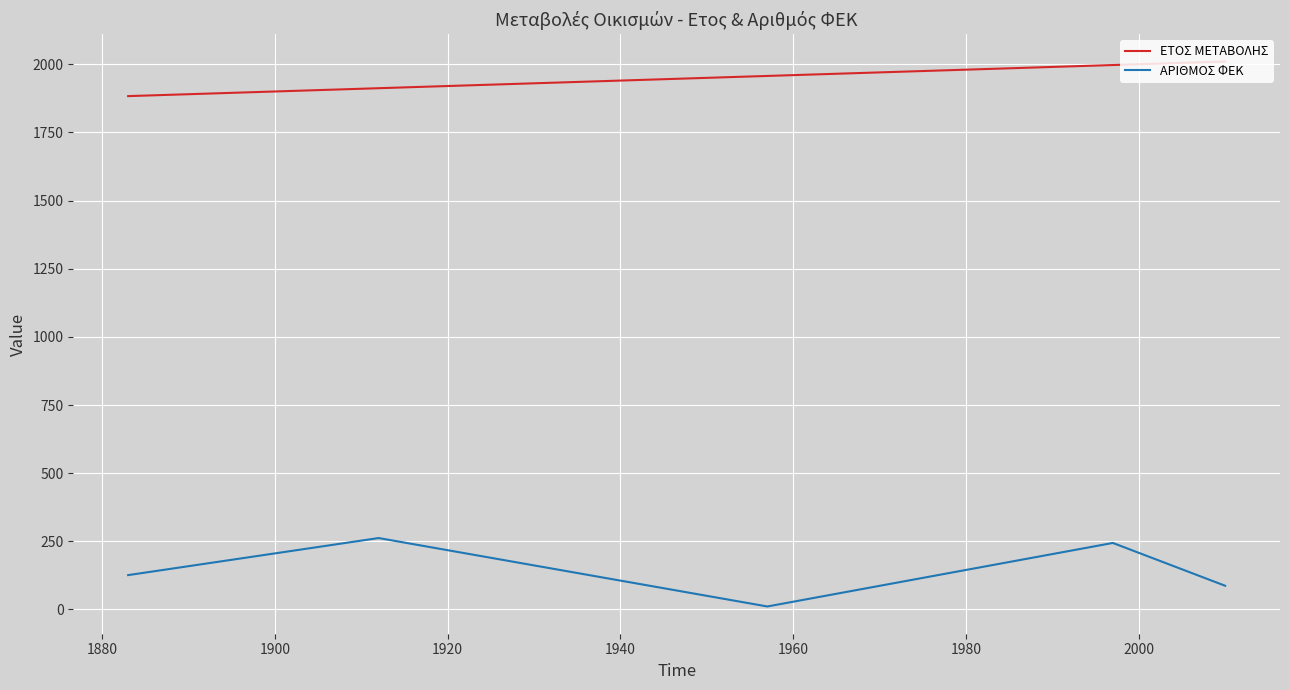

Reading left to right, list all the values displayed in this chart.

ΕΤΟΣ ΜΕΤΑΒΟΛΗΣ: 1883	1912	1957	1957	1997	2010
ΑΡΙΘΜΟΣ ΦΕΚ: 126	262	11	11	244	87